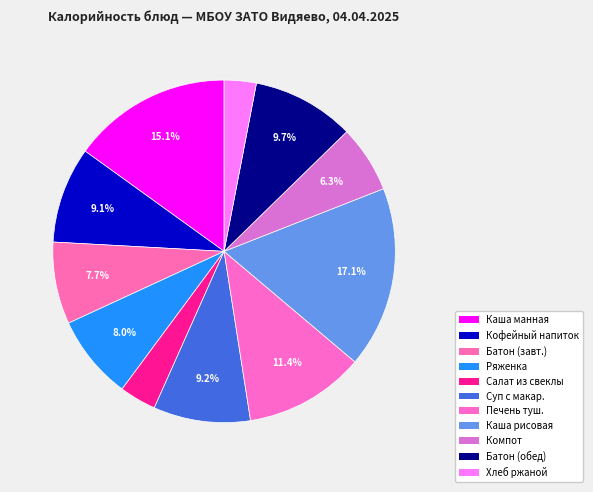

Count the number of slices in the pie.

11